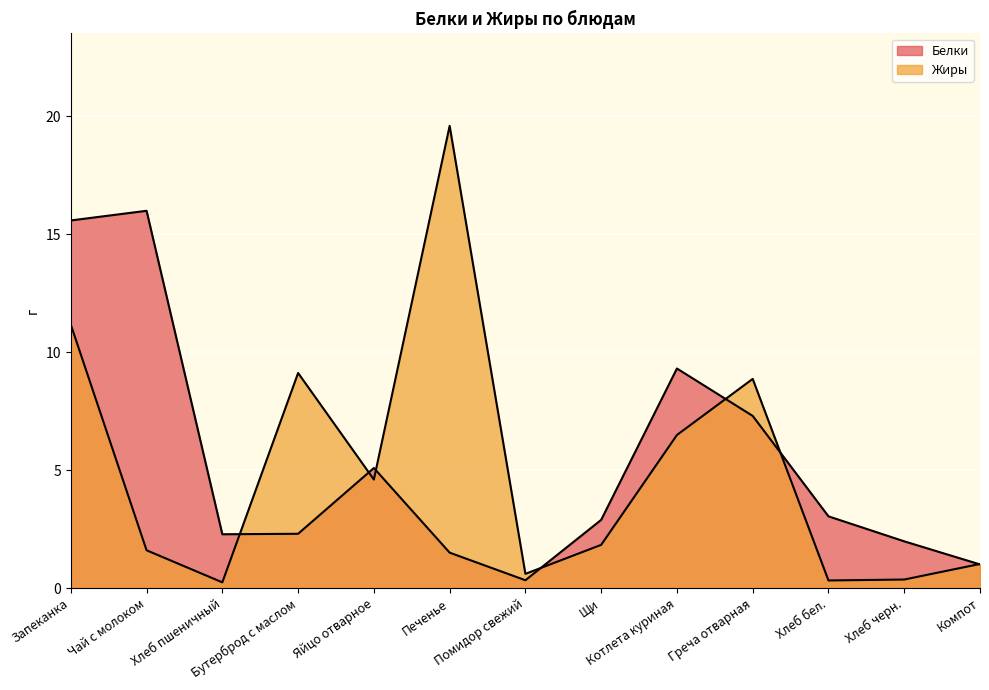

Which category has the lowest value across all series?

Хлеб пшеничный